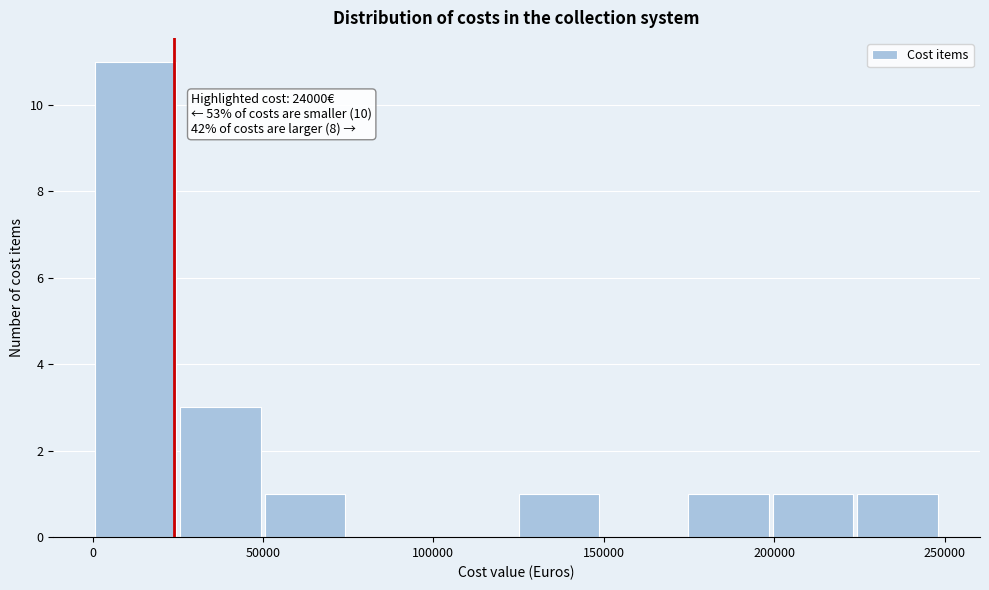

Over which range of the x-axis is the bar tallest?

0 to 25000